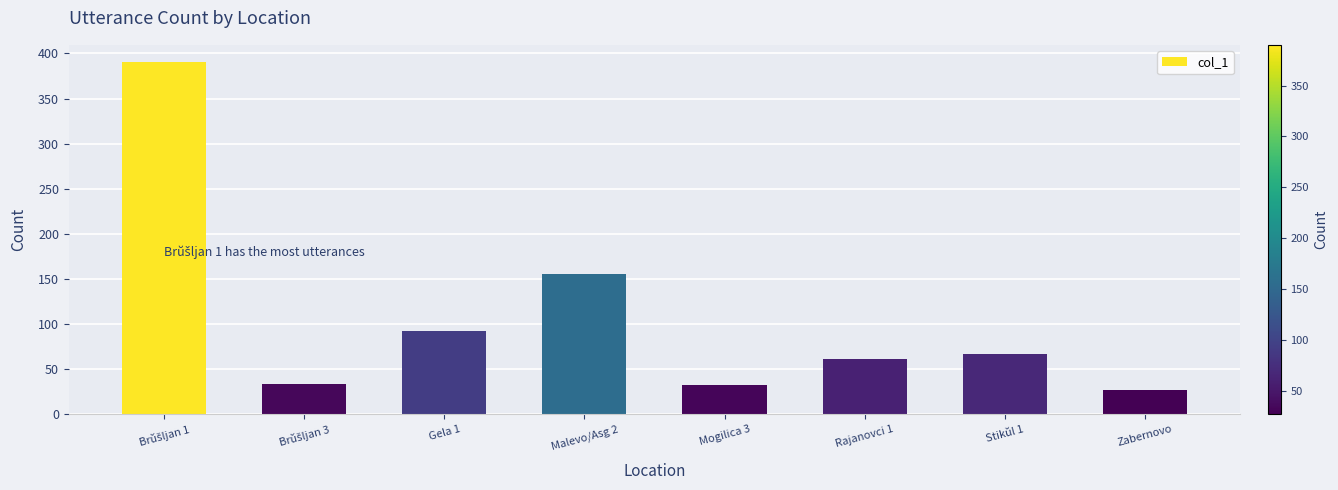

What is the minimum value shown in the chart?

27